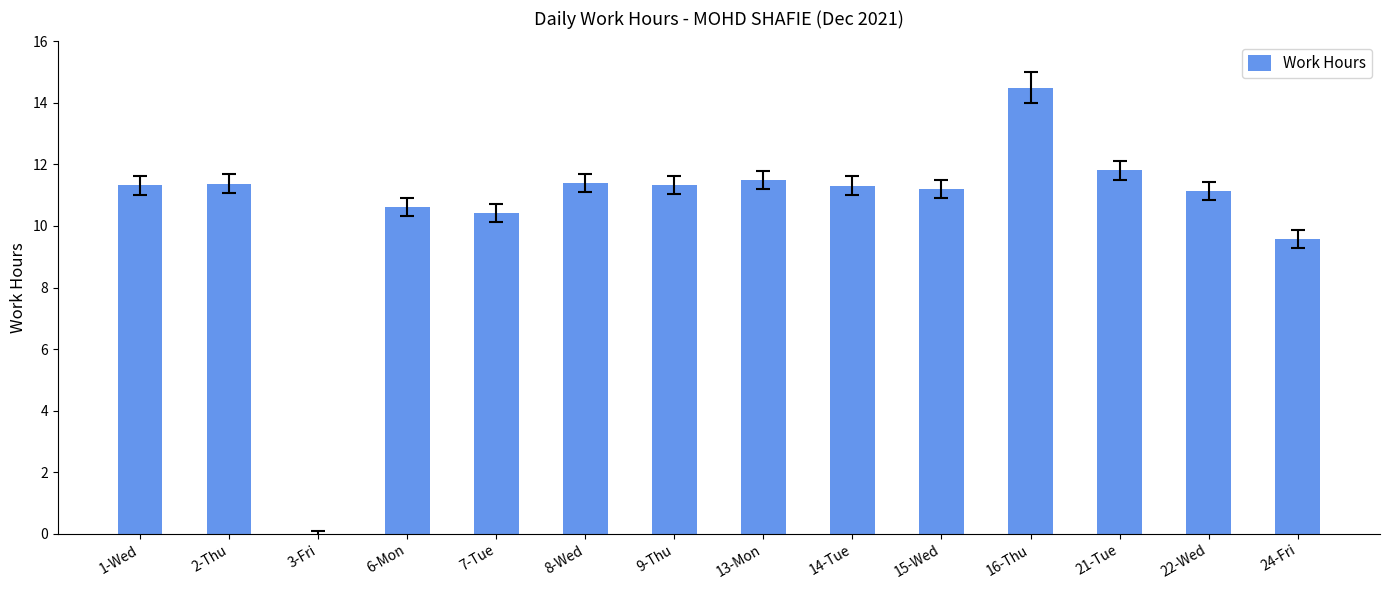

Where is the data nearest to the value 7?

24-Fri